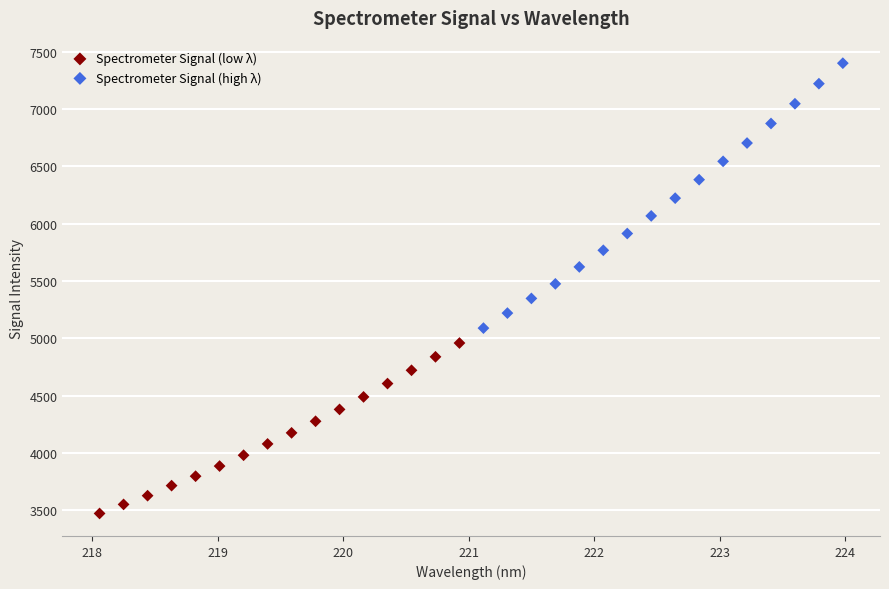

Which series has the largest Y range (max minus min)?

Spectrometer Signal (high λ)